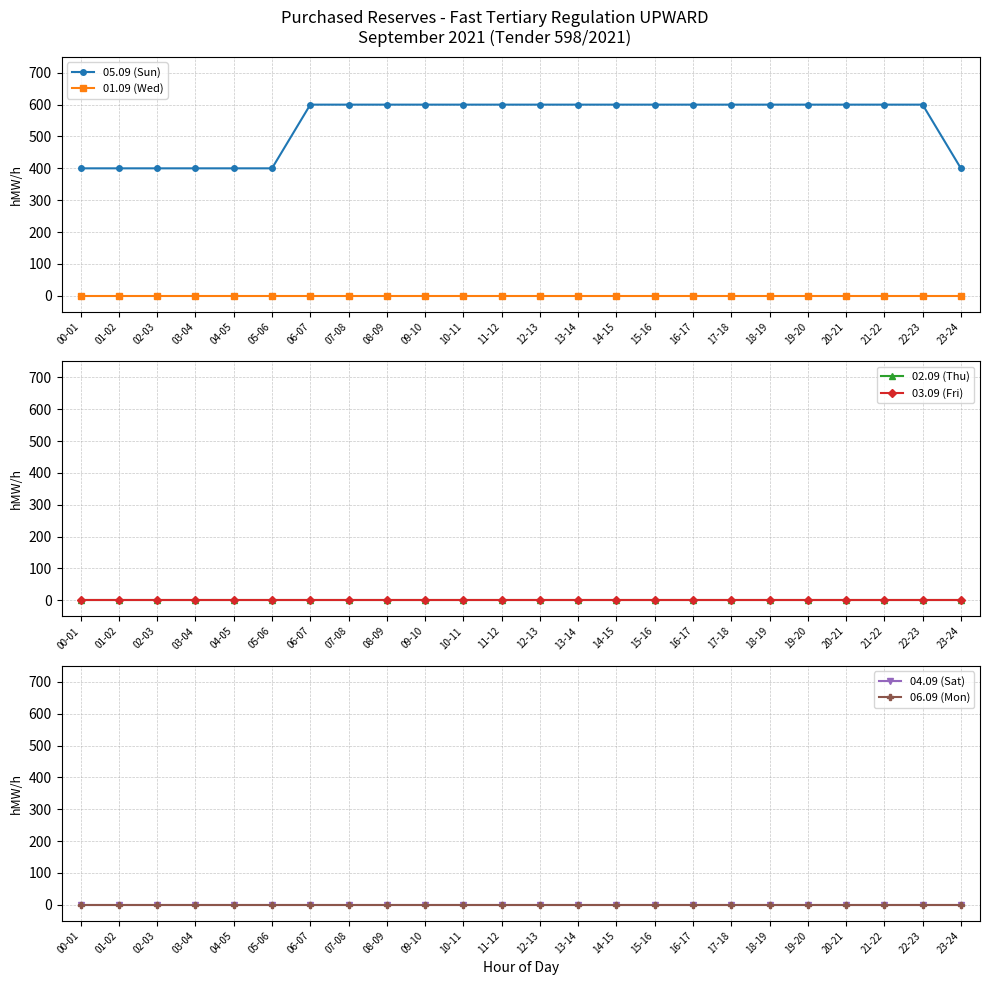

Reading left to right, extract all data points from this chart.

05.09 (Sun): 400	400	400	400	400	400	600	600	600	600	600	600	600	600	600	600	600	600	600	600	600	600	600	400
01.09 (Wed): 0	0	0	0	0	0	0	0	0	0	0	0	0	0	0	0	0	0	0	0	0	0	0	0
02.09 (Thu): 0	0	0	0	0	0	0	0	0	0	0	0	0	0	0	0	0	0	0	0	0	0	0	0
03.09 (Fri): 0	0	0	0	0	0	0	0	0	0	0	0	0	0	0	0	0	0	0	0	0	0	0	0
04.09 (Sat): 0	0	0	0	0	0	0	0	0	0	0	0	0	0	0	0	0	0	0	0	0	0	0	0
06.09 (Mon): 0	0	0	0	0	0	0	0	0	0	0	0	0	0	0	0	0	0	0	0	0	0	0	0